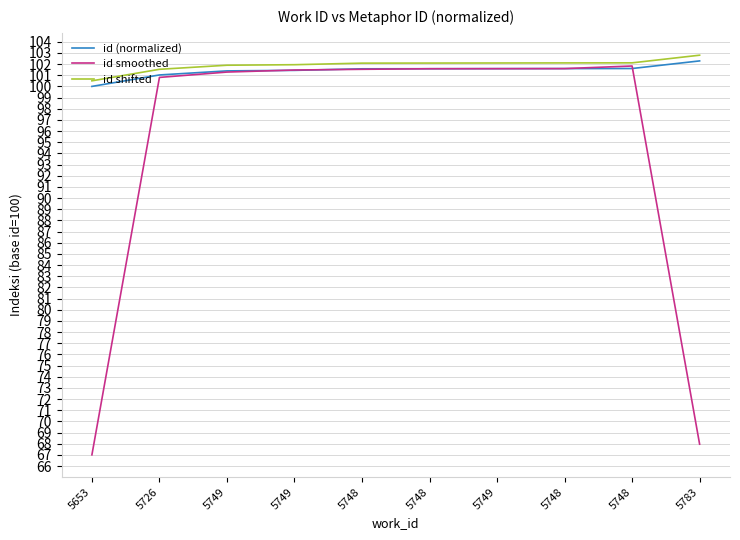

What are all the series names shown in the legend?

id (normalized), id smoothed, id shifted